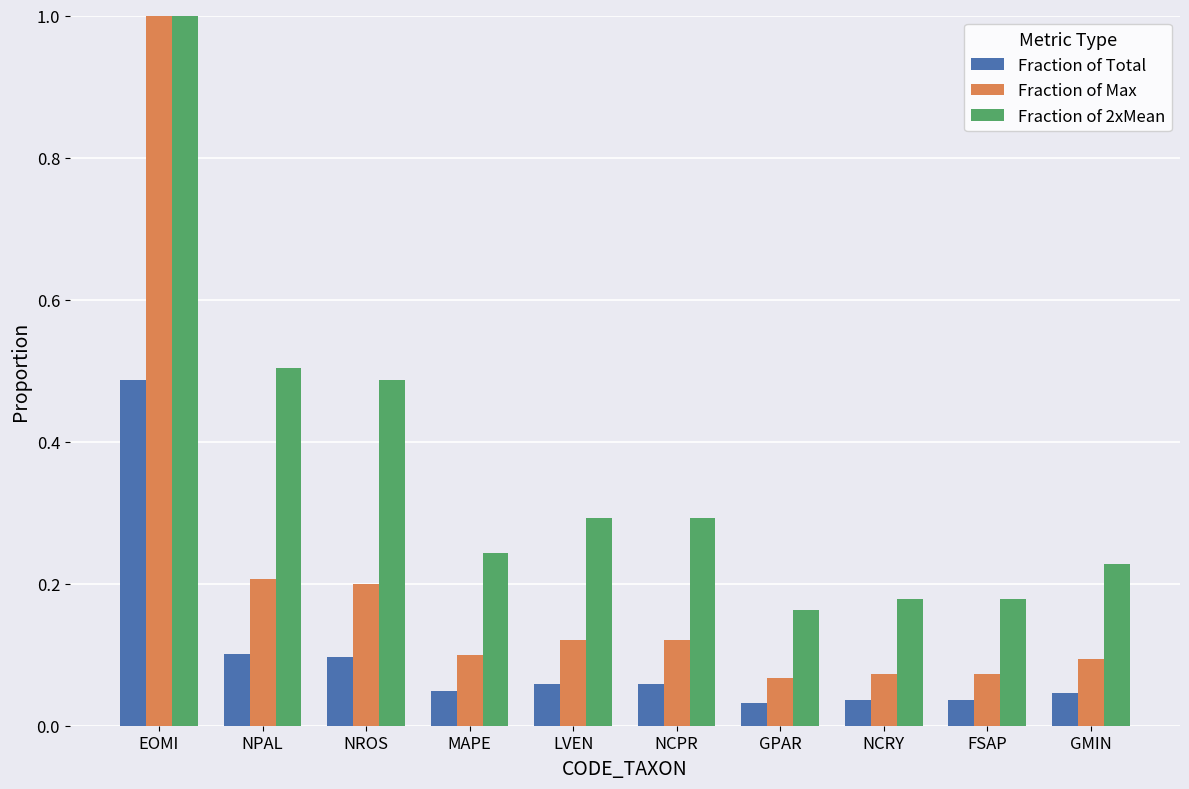

How many bars are there in each group?

3